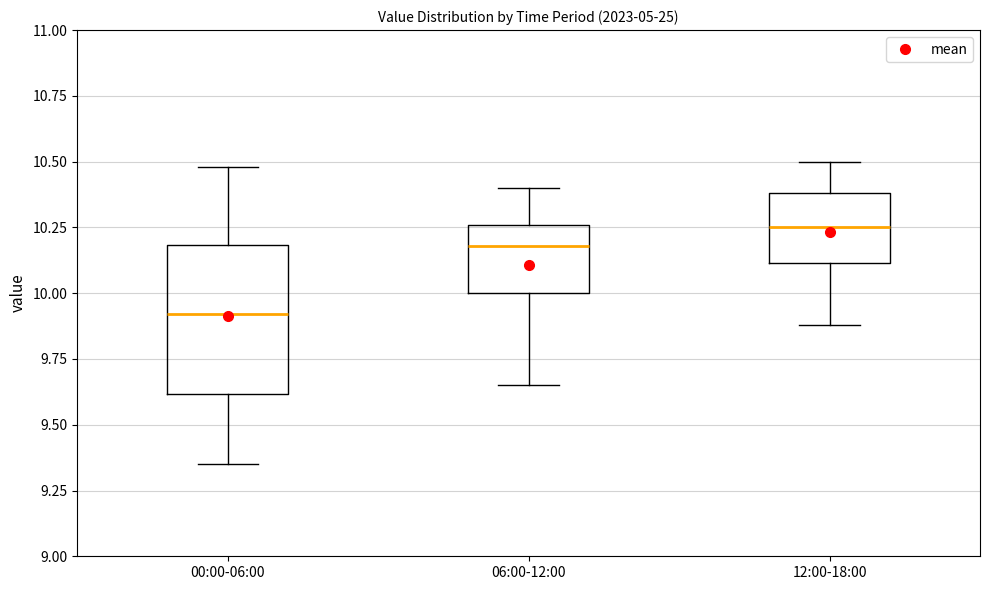

Reading left to right, read every box against the y-axis: the position of its median line, the range the box covers, and the ends of its whiskers. The values are not printed on the chart, so give them approximately, as read against the axis.

00:00-06:00: median 9.90, box 9.60 to 10.20, whiskers 9.35 to 10.50
06:00-12:00: median 10.20, box 10.00 to 10.25, whiskers 9.65 to 10.40
12:00-18:00: median 10.25, box 10.10 to 10.40, whiskers 9.90 to 10.50